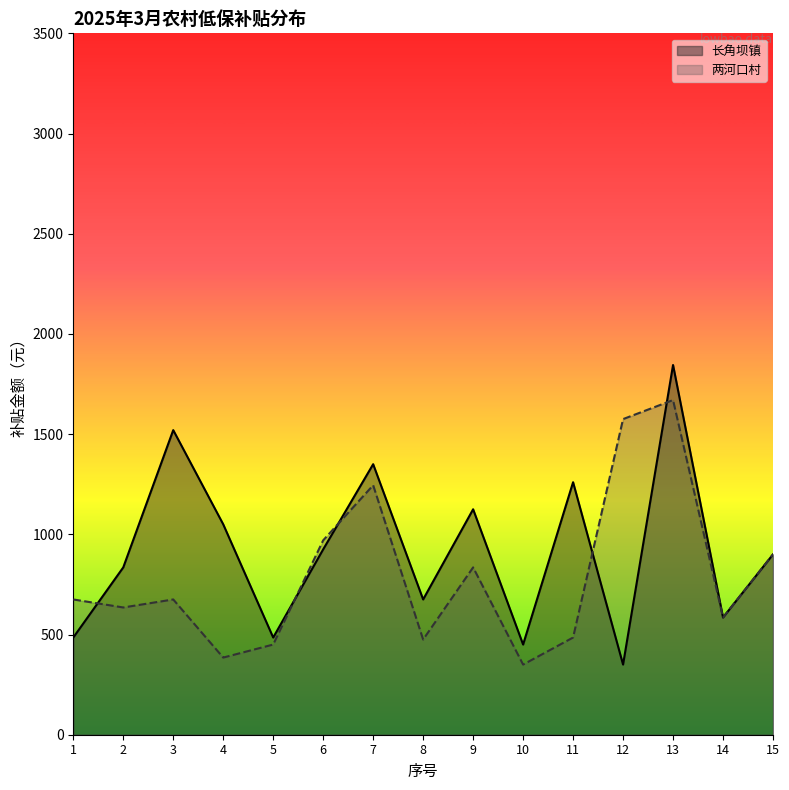

At 9, list the series in order from smallest to largest.

两河口村, 长角坝镇